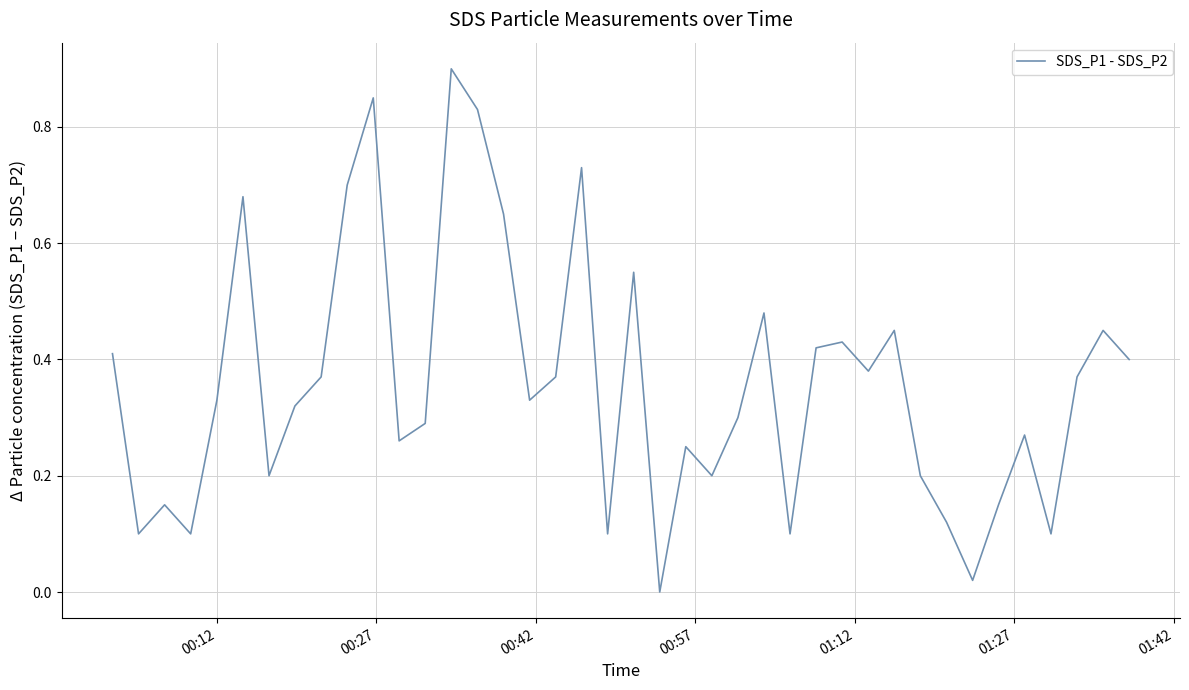

Reading right to left, what are all the values shown in this chart?

0.4	0.4	0.4	0.1	0.3	0.1	0.0	0.1	0.2	0.5	0.4	0.4	0.4	0.1	0.5	0.3	0.2	0.3	0.0	0.5	0.1	0.7	0.4	0.3	0.7	0.8	0.9	0.3	0.3	0.9	0.7	0.4	0.3	0.2	0.7	0.3	0.1	0.2	0.1	0.4